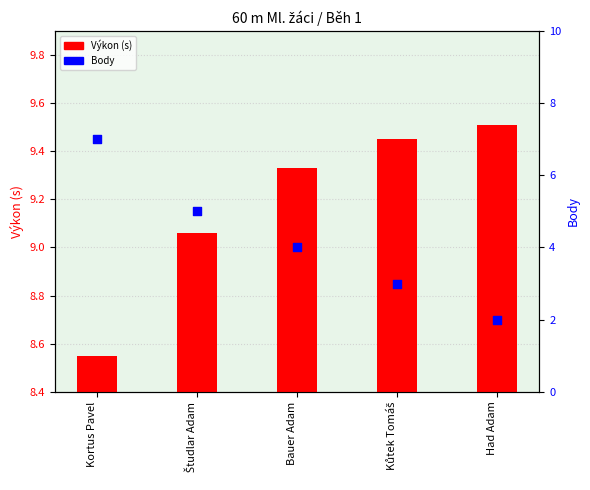

At which category is the sum across all series the highest?

Kortus Pavel